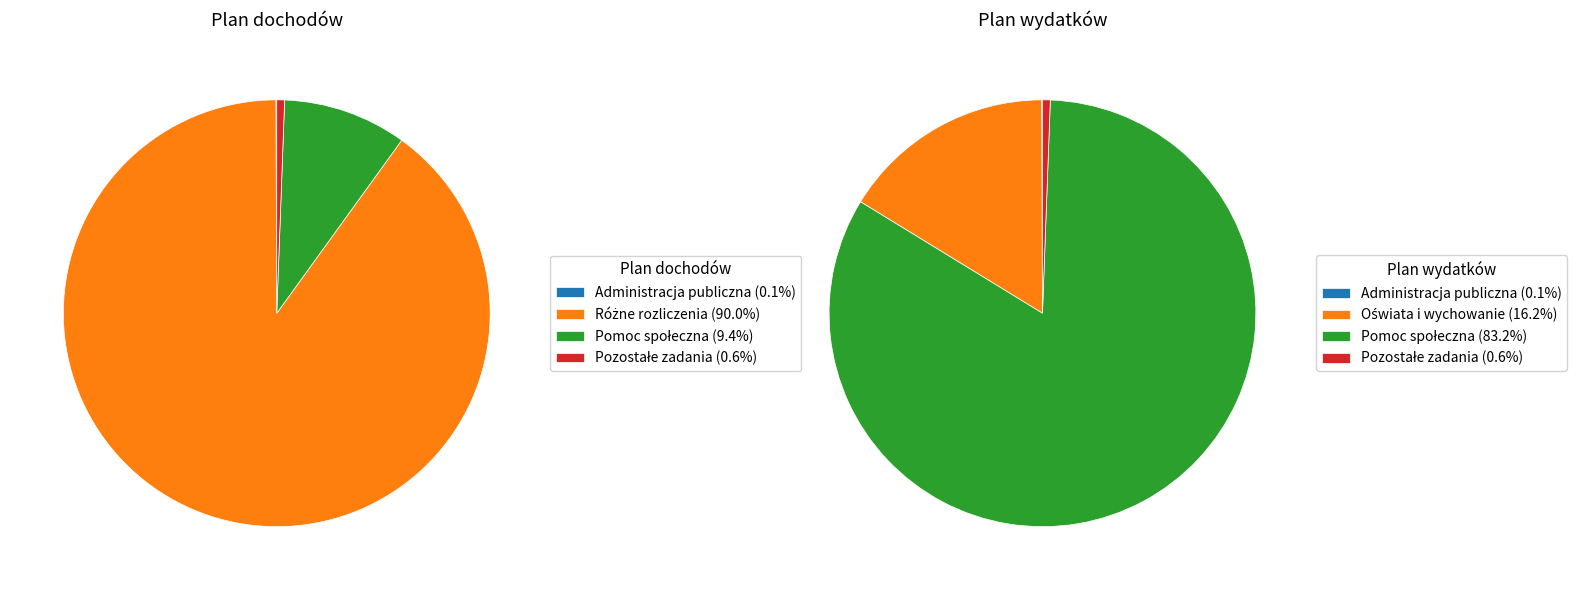

Is it true that Oświata i wychowanie is 20% of the pie?

False